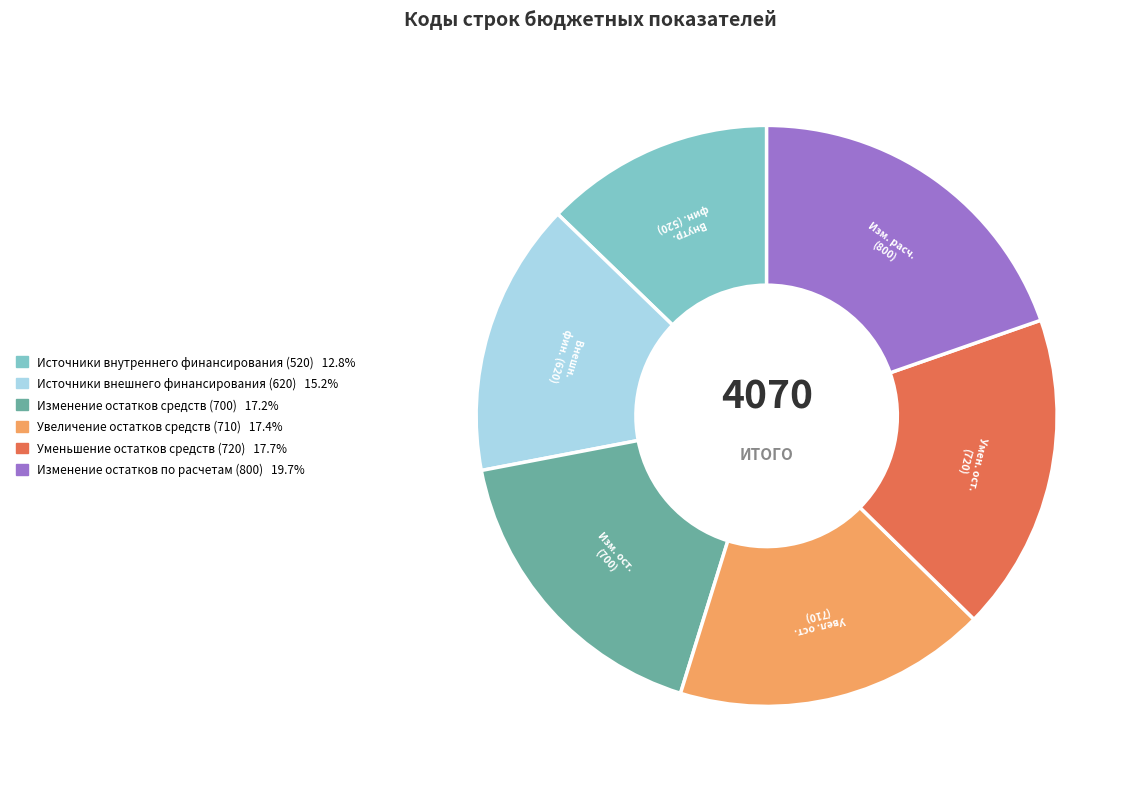

What is the largest slice in the pie chart?

Изменение остатков по расчетам (800)